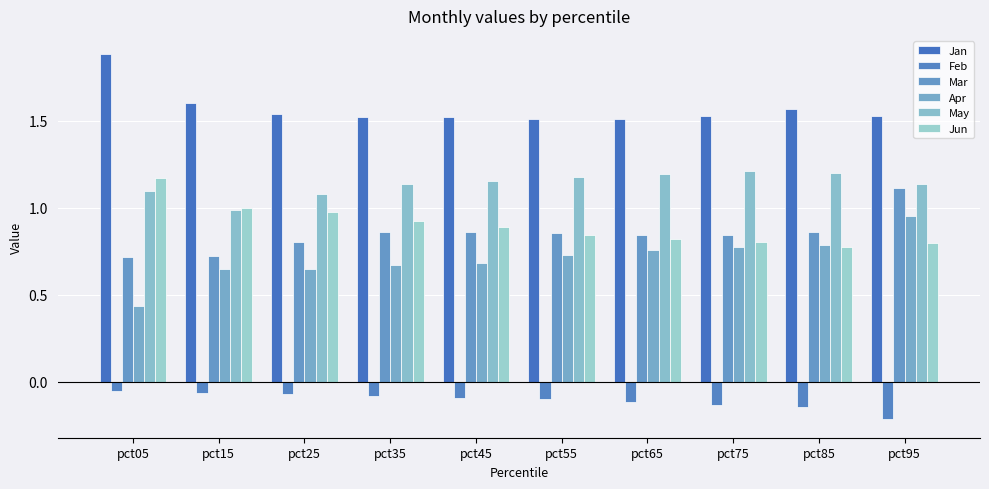

At which label does Jun reach its peak?

pct05